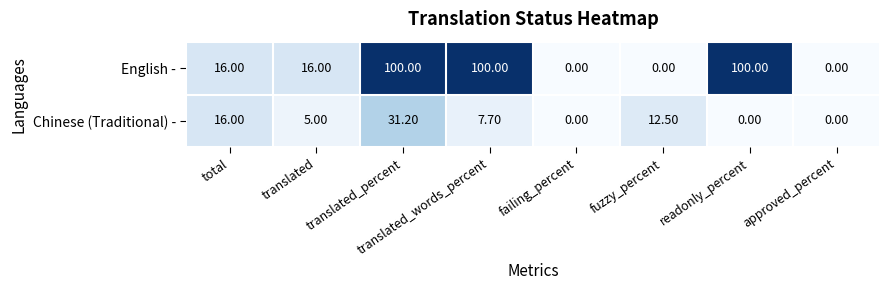

What is the difference between the maximum and minimum values in the English - series?

100.0